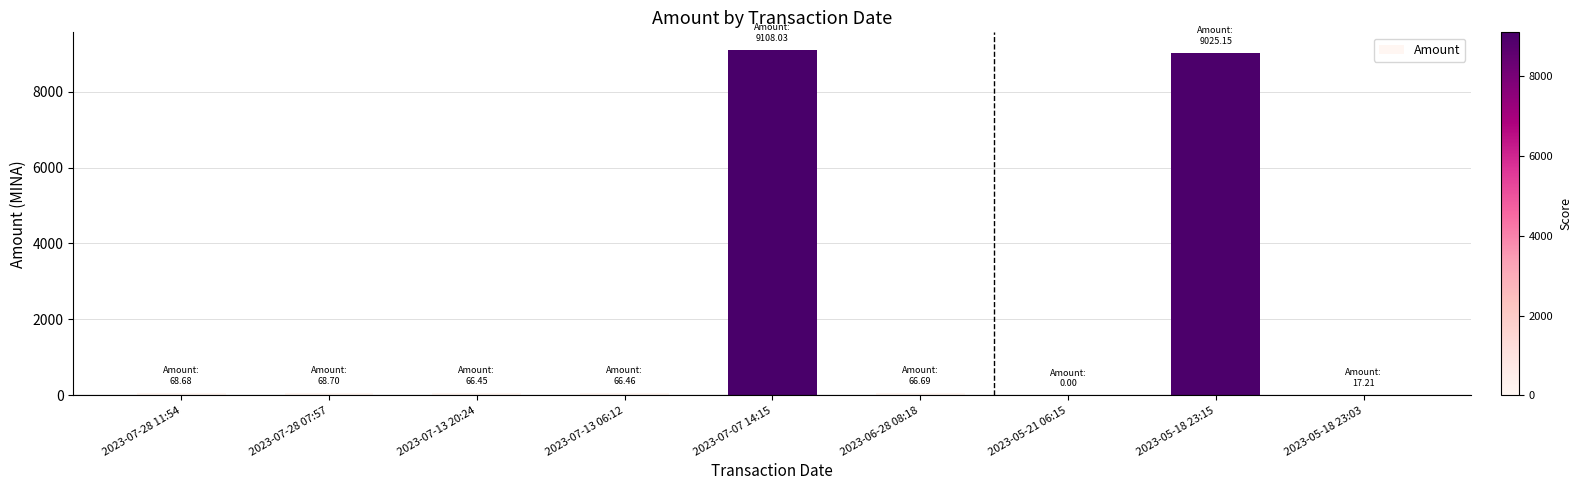

Where is the data nearest to the value 4554?

2023-05-18 23:15